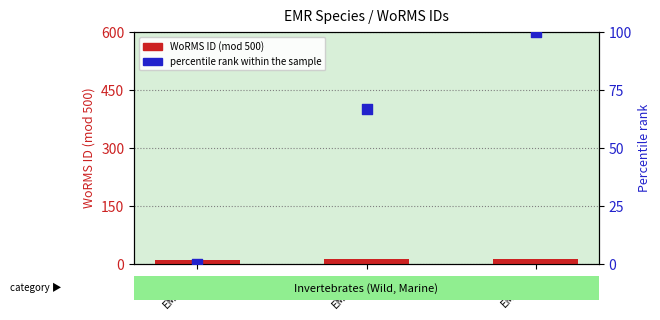

Which series has the largest Y range (max minus min)?

percentile rank within the sample